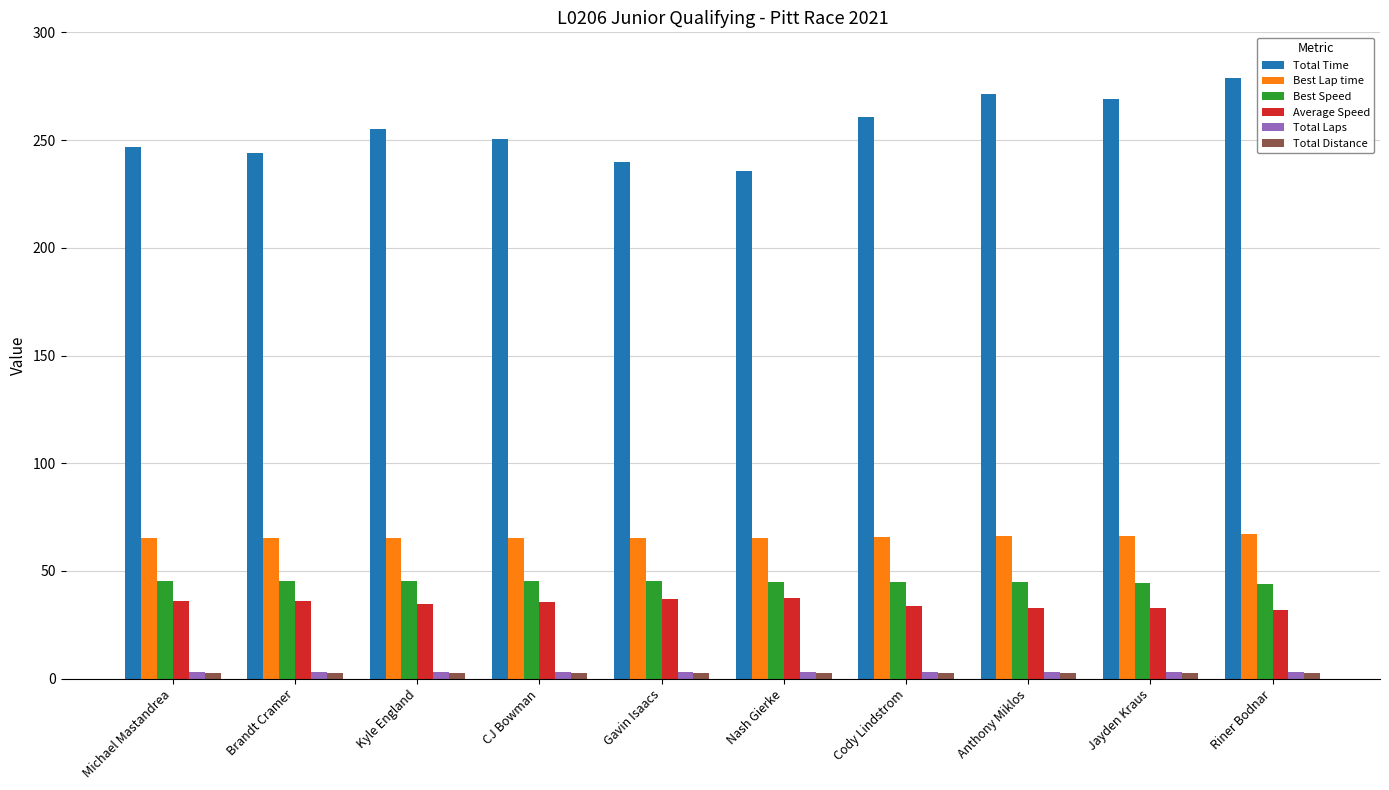

What is the highest value of the Best Lap time series?

67.1